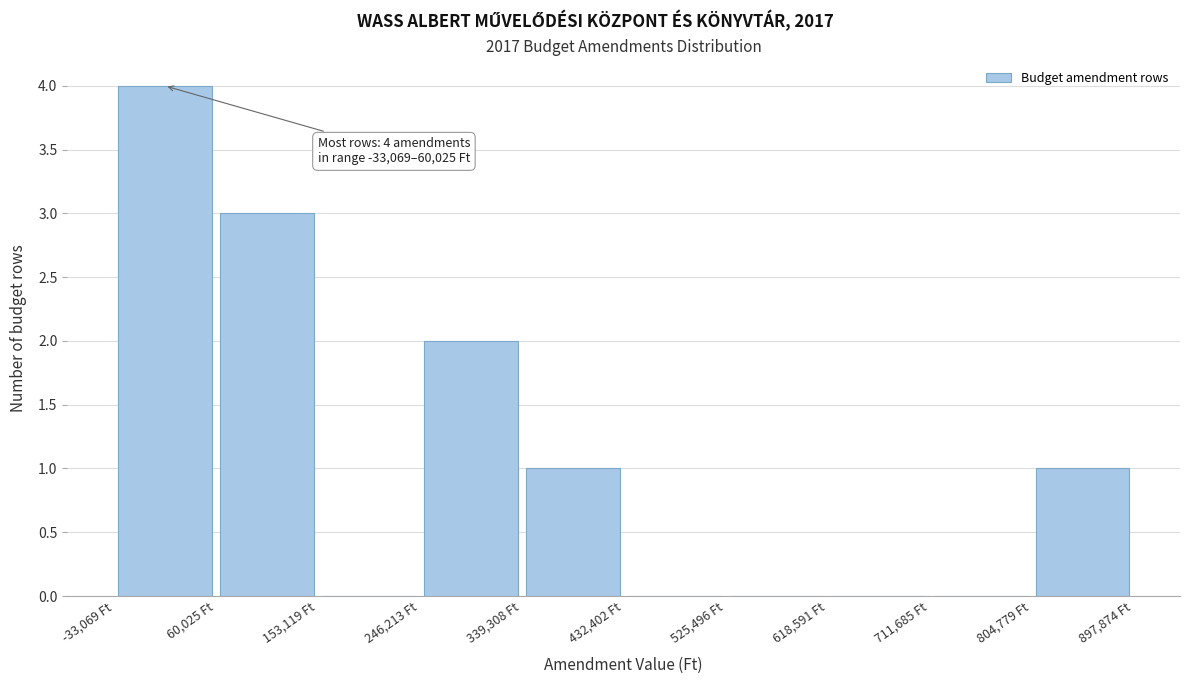

Which range on the x-axis has the tallest bar?

-30000 to 60000